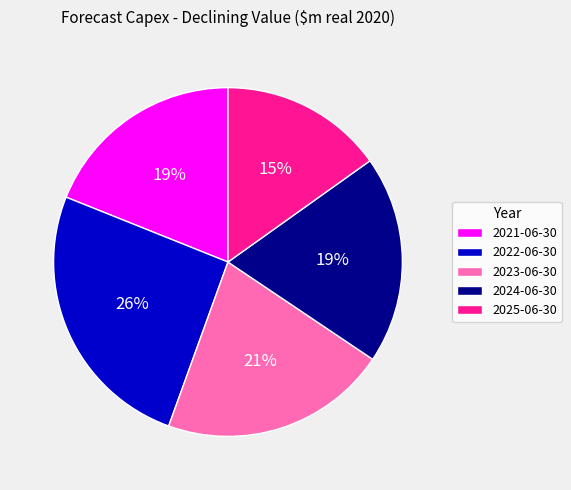

True or false: 2025-06-30 accounts for 15% of the total.

True